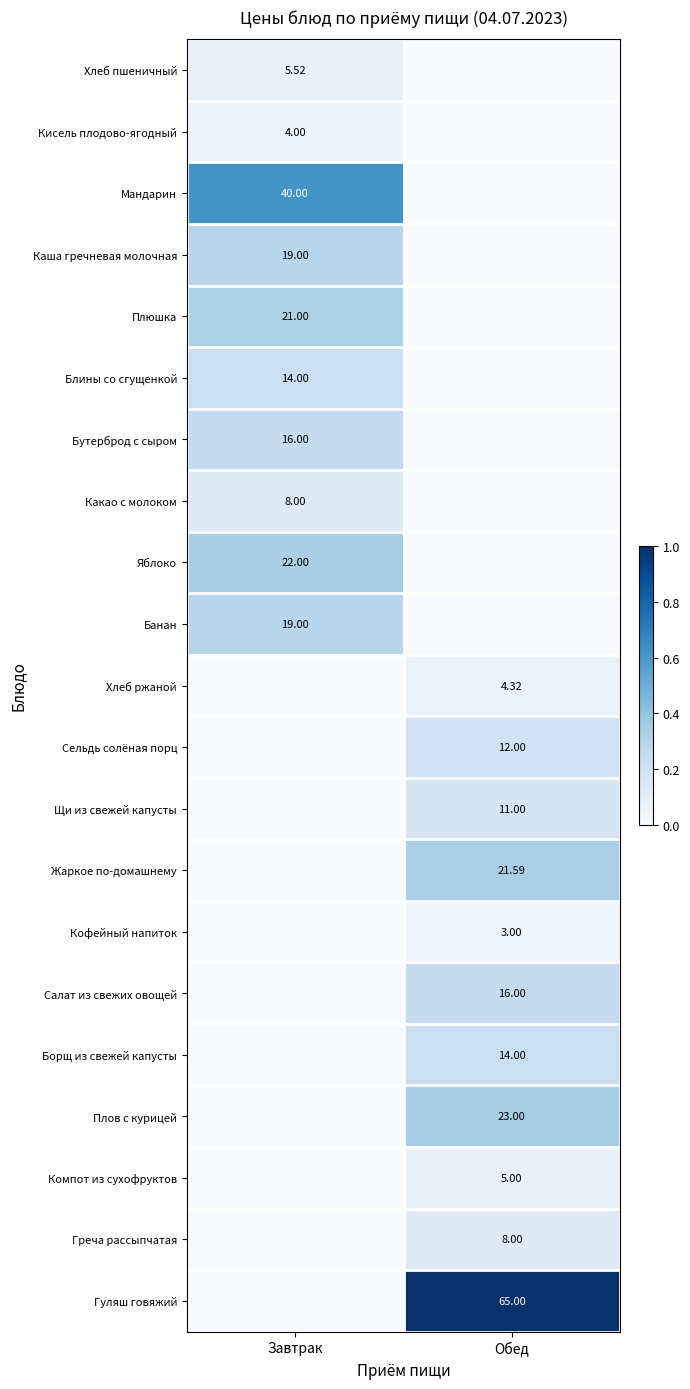

Between Обед and Завтрак, which is larger?

Завтрак